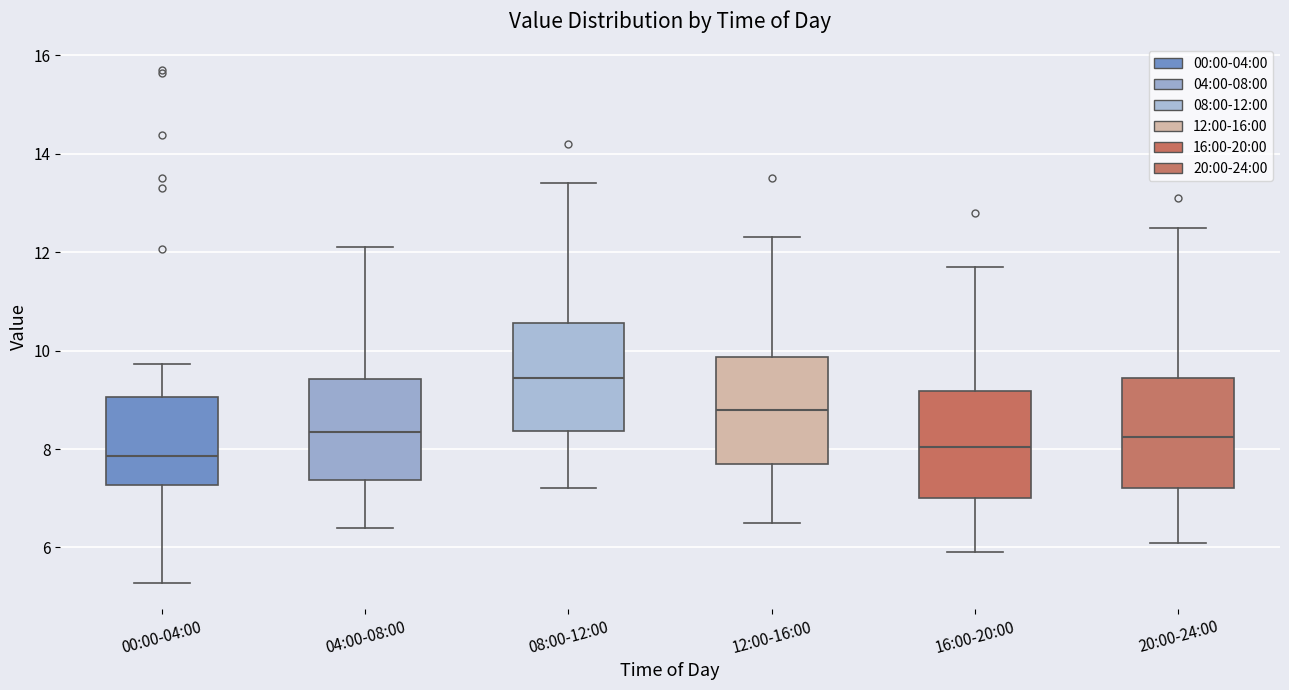

Reading left to right, read every box against the y-axis: the position of its median line, the range the box covers, and the ends of its whiskers. The values are not printed on the chart, so give them approximately, as read against the axis.

00:00-04:00: median 7.8, box 7.2 to 9.0, whiskers 5.2 to 9.8
04:00-08:00: median 8.4, box 7.4 to 9.4, whiskers 6.4 to 12.2
08:00-12:00: median 9.4, box 8.4 to 10.6, whiskers 7.2 to 13.4
12:00-16:00: median 8.8, box 7.8 to 9.8, whiskers 6.6 to 12.4
16:00-20:00: median 8.0, box 7.0 to 9.2, whiskers 6.0 to 11.8
20:00-24:00: median 8.2, box 7.2 to 9.4, whiskers 6.2 to 12.6